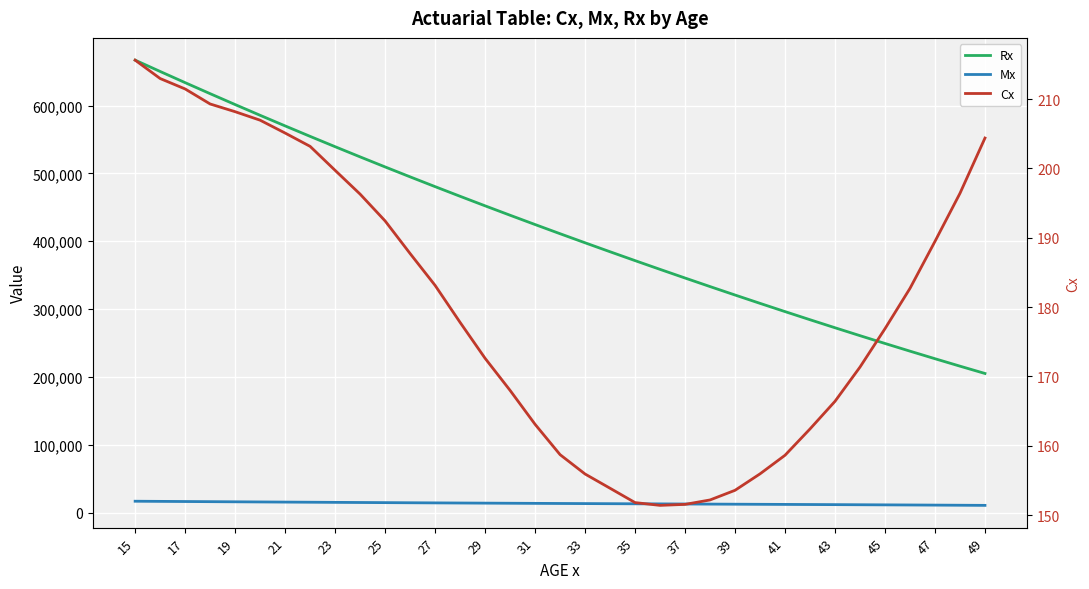

What is the greatest value displayed?

666860.9